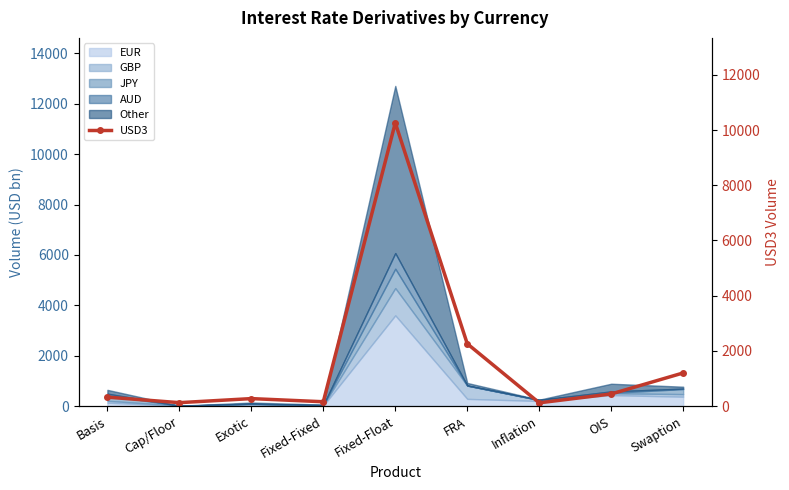

At which label does the data first exceed 322?

Fixed-Float